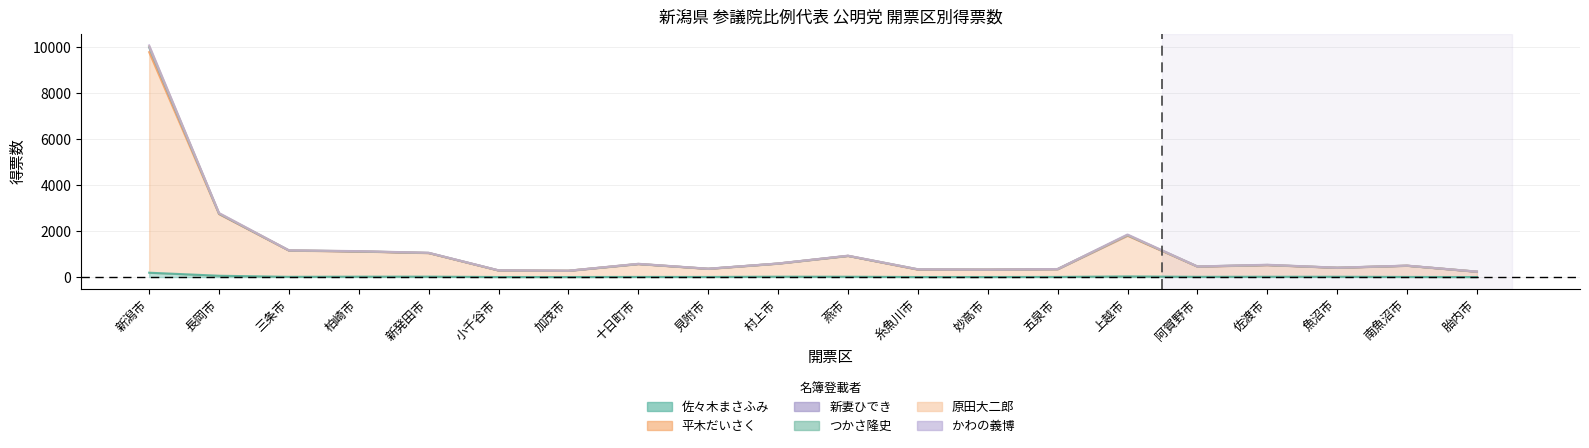

What is the label of the 11th point from the right?

村上市